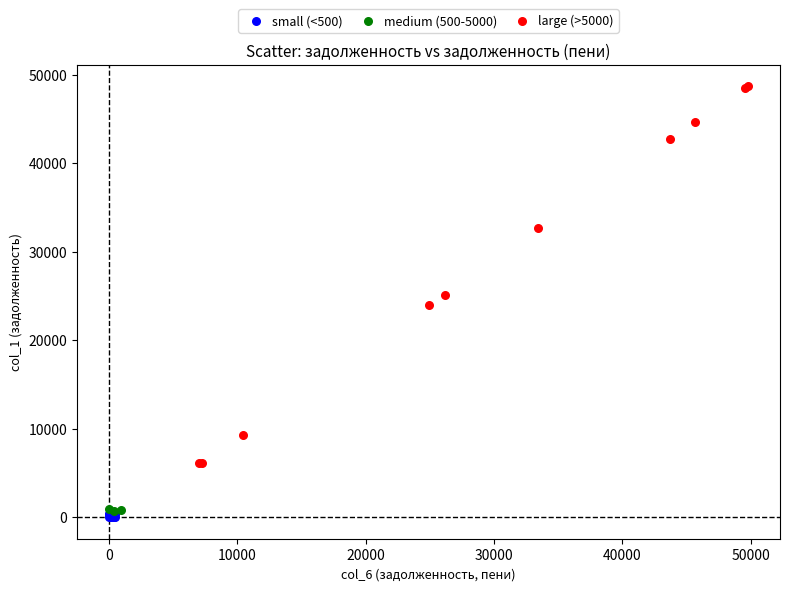

Which series reaches the maximum Y coordinate?

large (>5000)